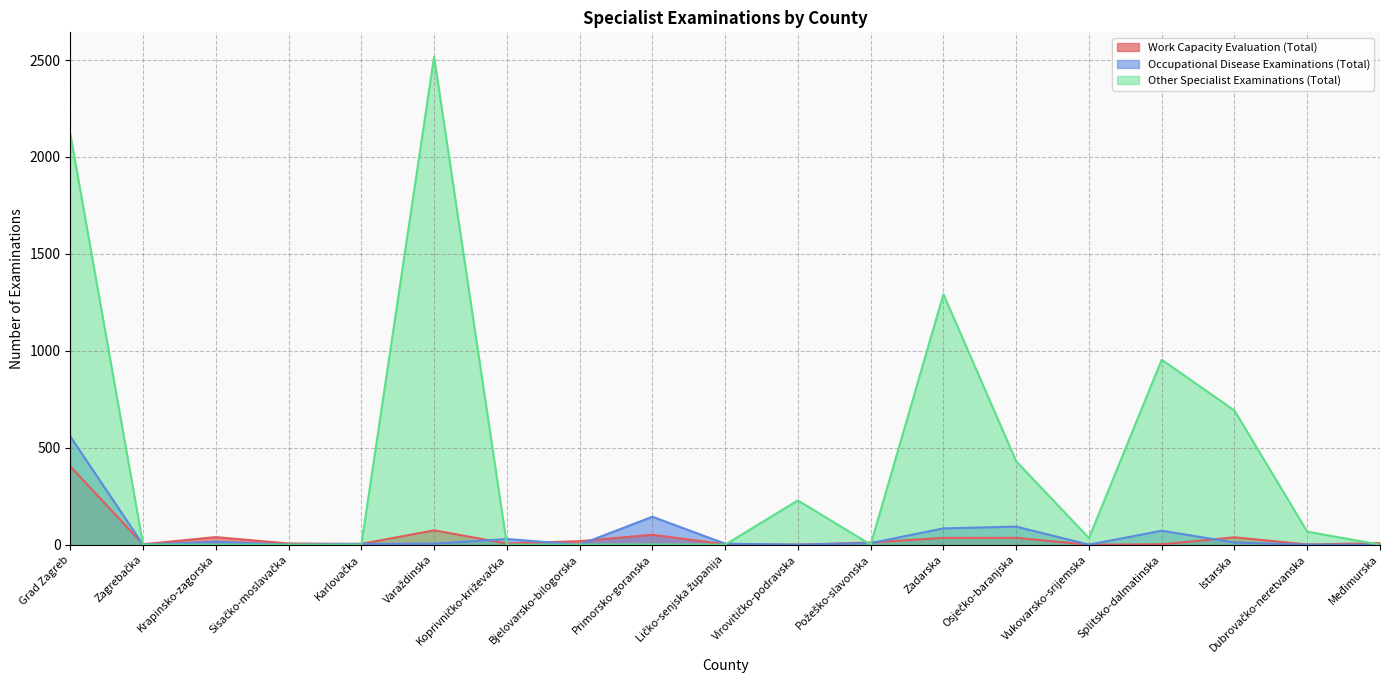

At which label does Other Specialist Examinations (Total) reach its peak?

Varaždinska